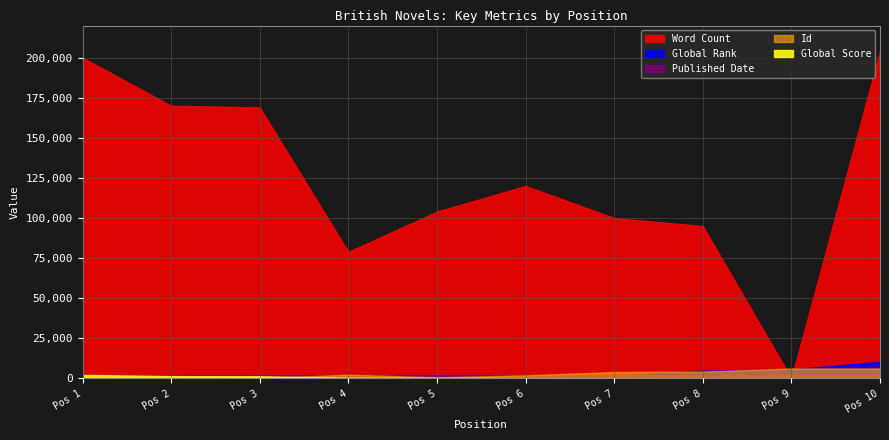

The value of Word Count at 7 is 100000. True or false?

True